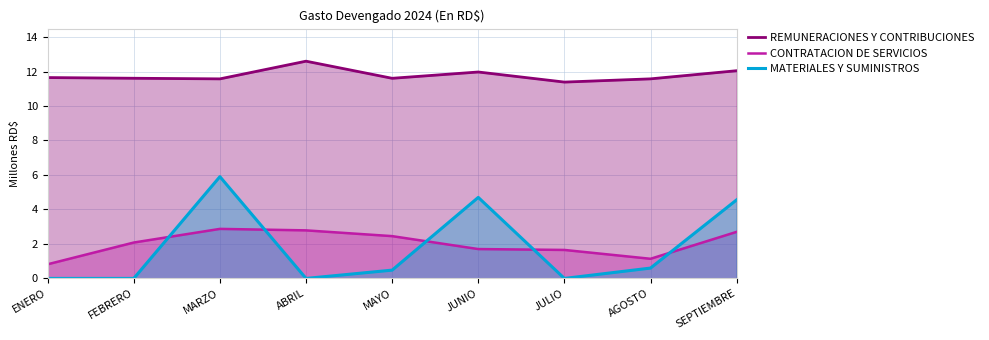

What position from the right is JULIO?

3